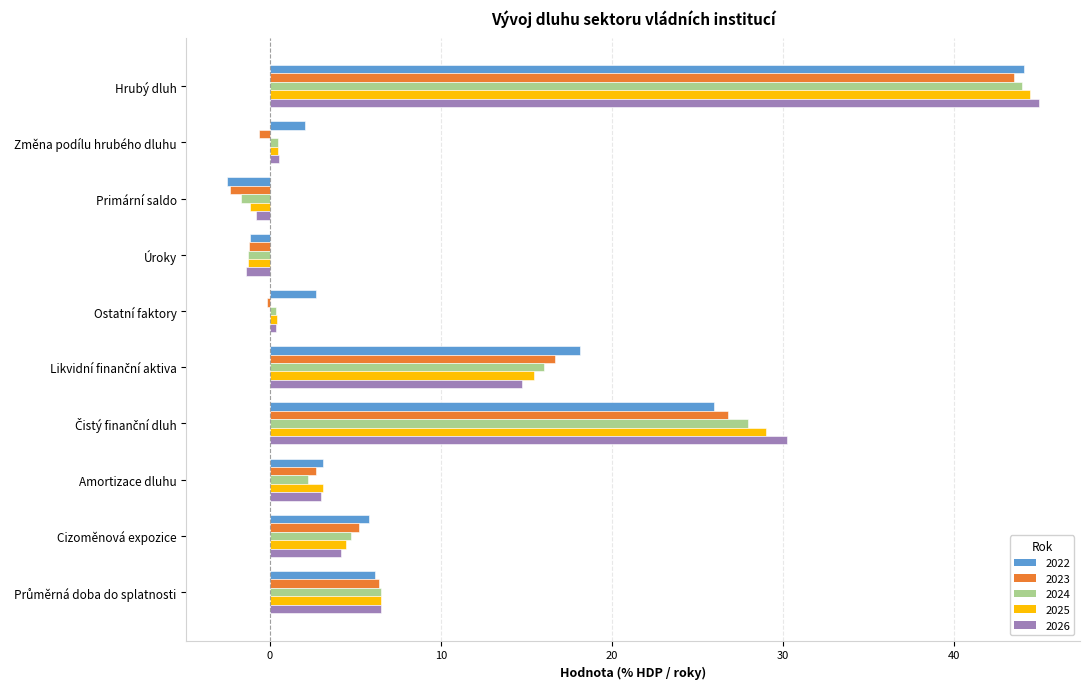

At which category is the sum across all series the highest?

Hrubý dluh